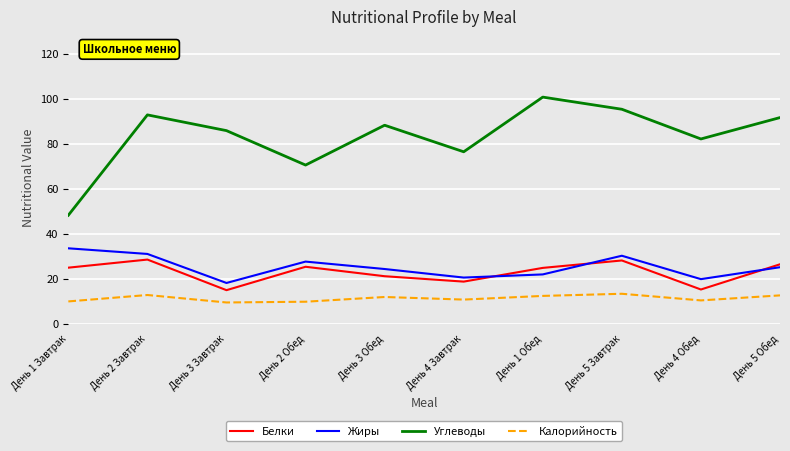

What are all the series names shown in the legend?

Белки, Жиры, Углеводы, Калорийность